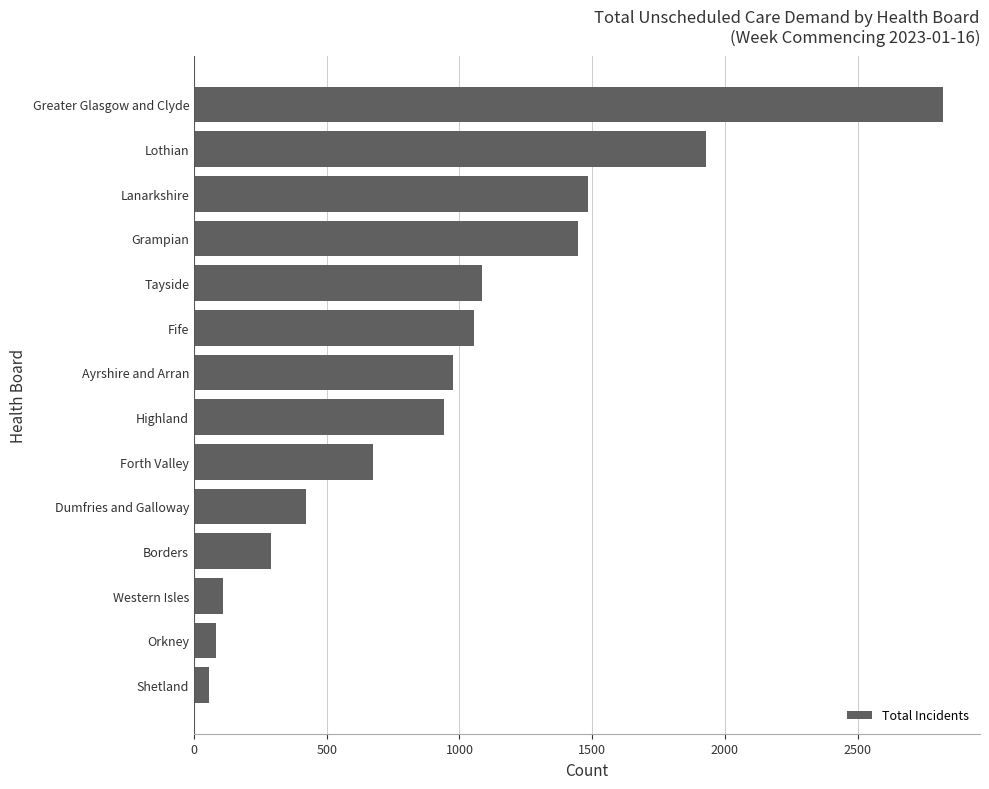

List the labels in order of value, largest first.

Greater Glasgow and Clyde, Lothian, Lanarkshire, Grampian, Tayside, Fife, Ayrshire and Arran, Highland, Forth Valley, Dumfries and Galloway, Borders, Western Isles, Orkney, Shetland